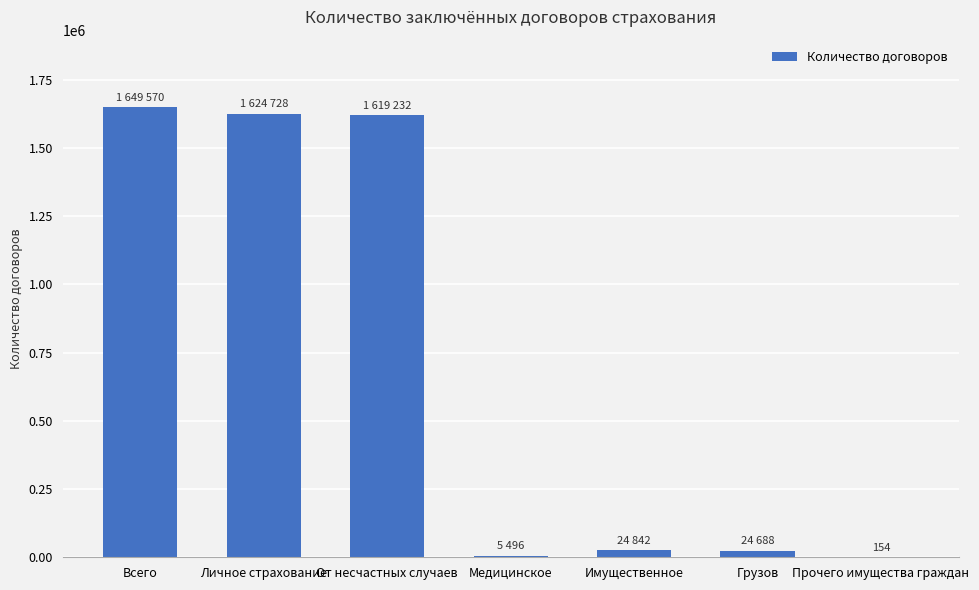

Between От несчастных случаев and Прочего имущества граждан, which is larger?

От несчастных случаев